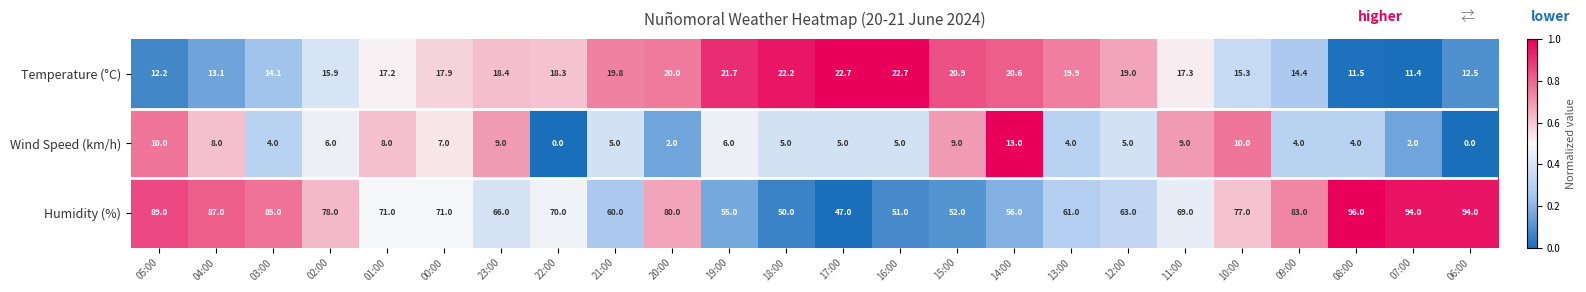

At how many categories does at least one series exceed 0?

24